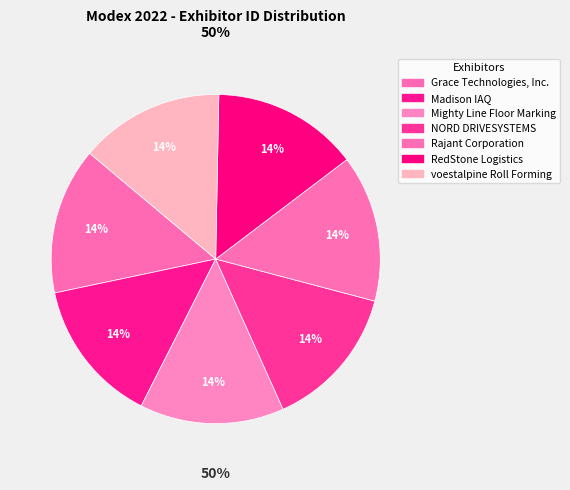

To the nearest percent, what percentage of the pie is Grace Technologies, Inc.?

14%